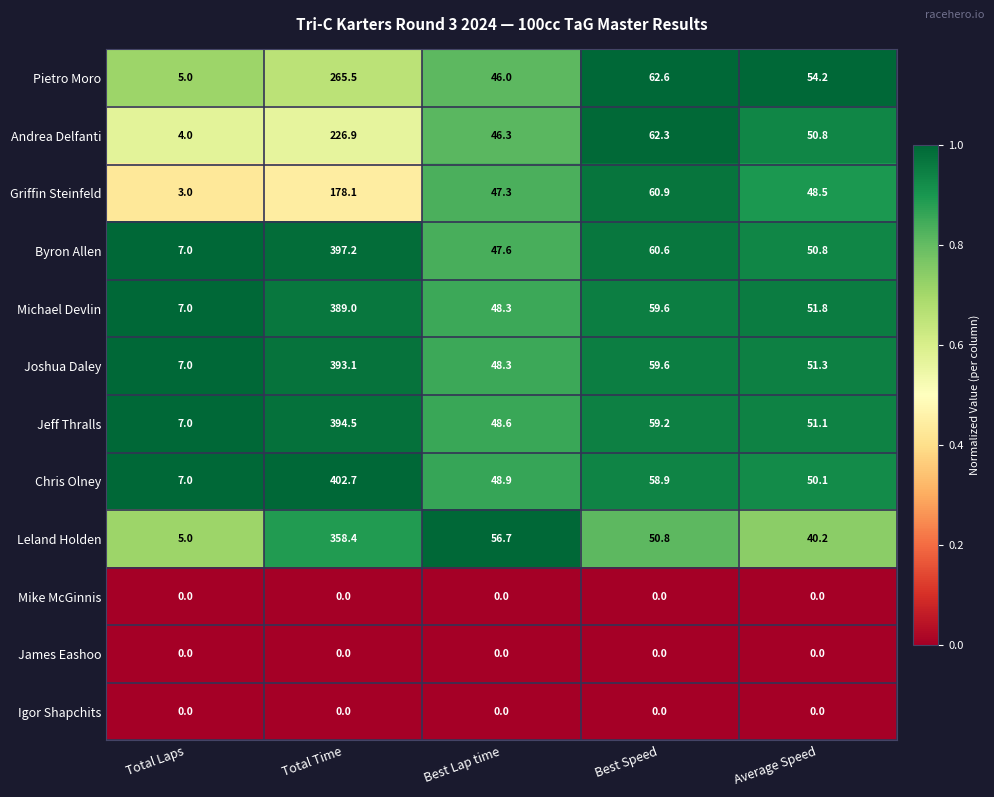

Which series has the largest total across all categories?

Chris Olney